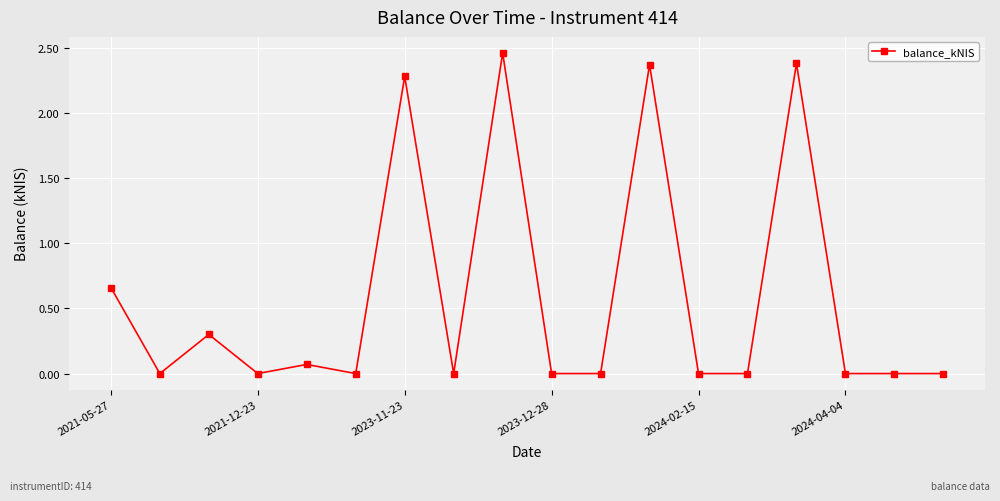

What is the average value?

0.6